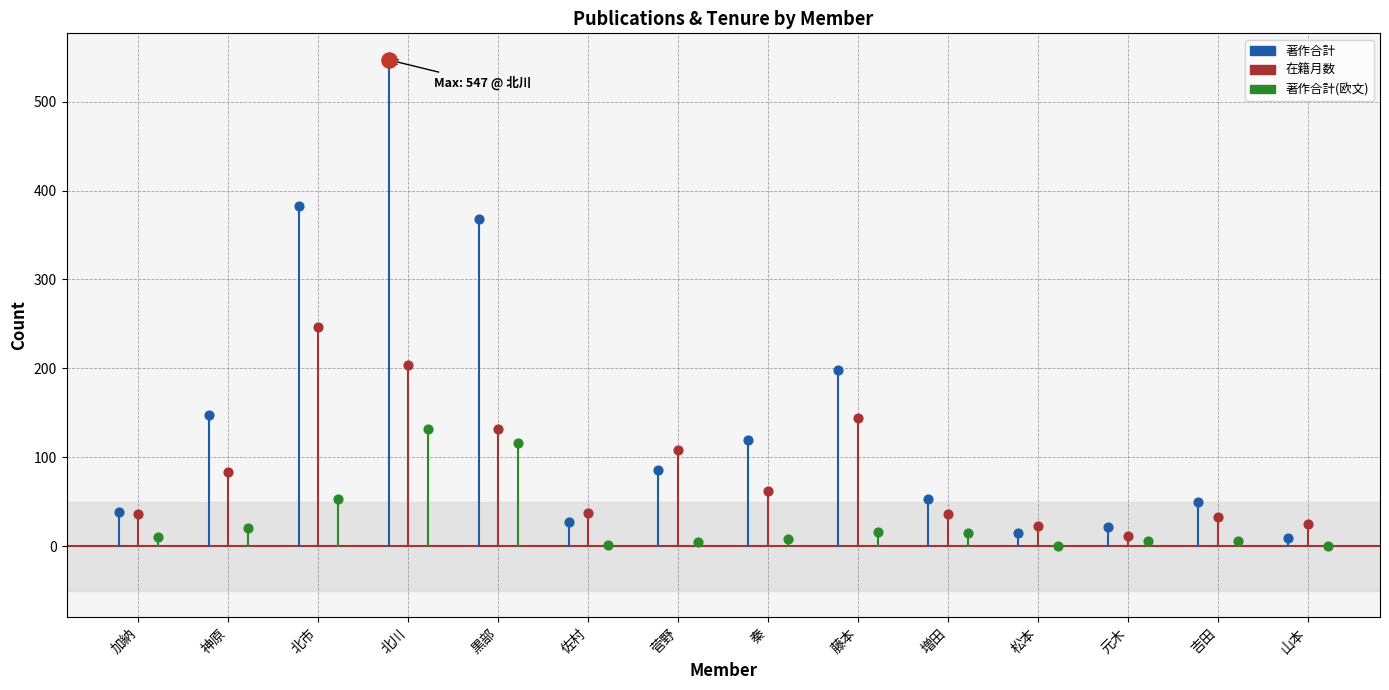

Which series has the largest Y range (max minus min)?

著作合計